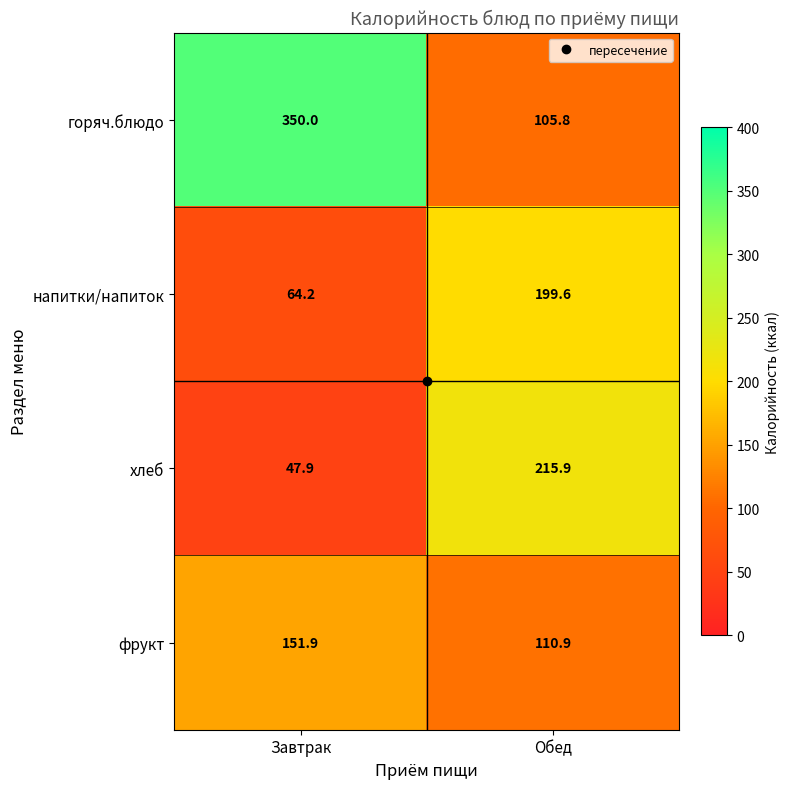

Which series has the widest spread of values?

горяч.блюдо